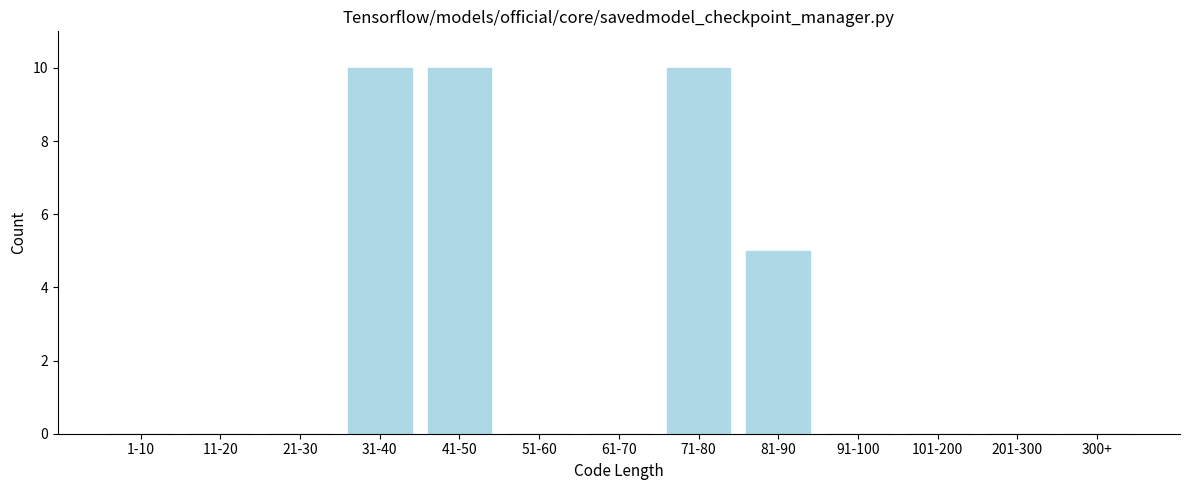

Reading left to right, what are all the values shown in this chart?

1-10=0	11-20=0	21-30=0	31-40=10	41-50=10	51-60=0	61-70=0	71-80=10	81-90=5	91-100=0	101-200=0	201-300=0	300+=0